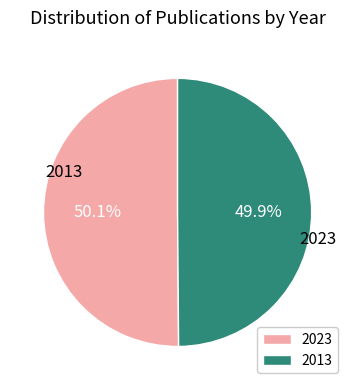

How many slices are in this pie chart?

2